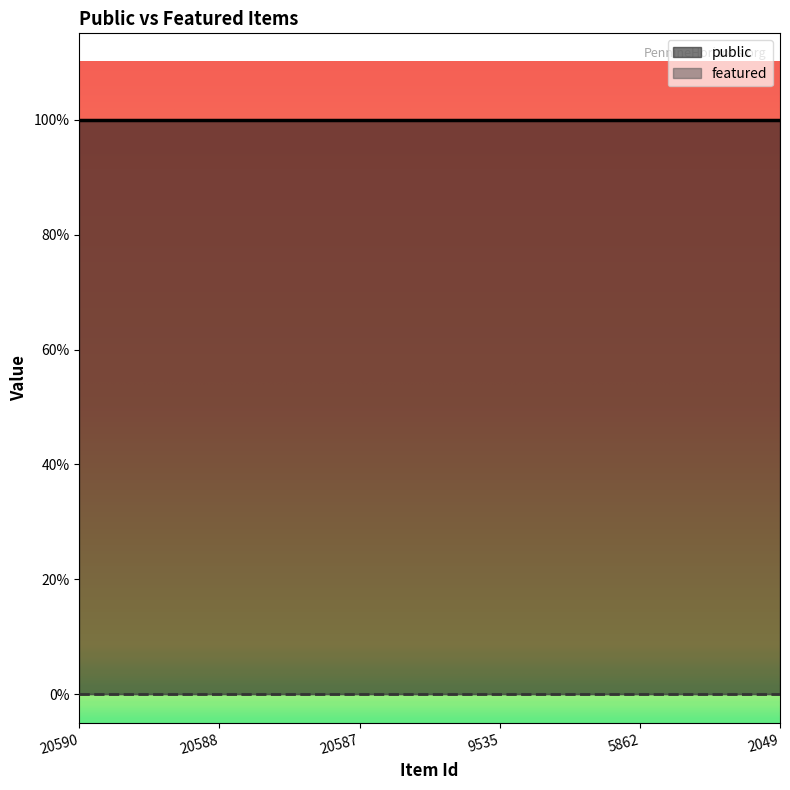

What are all the series names shown in the legend?

public, featured